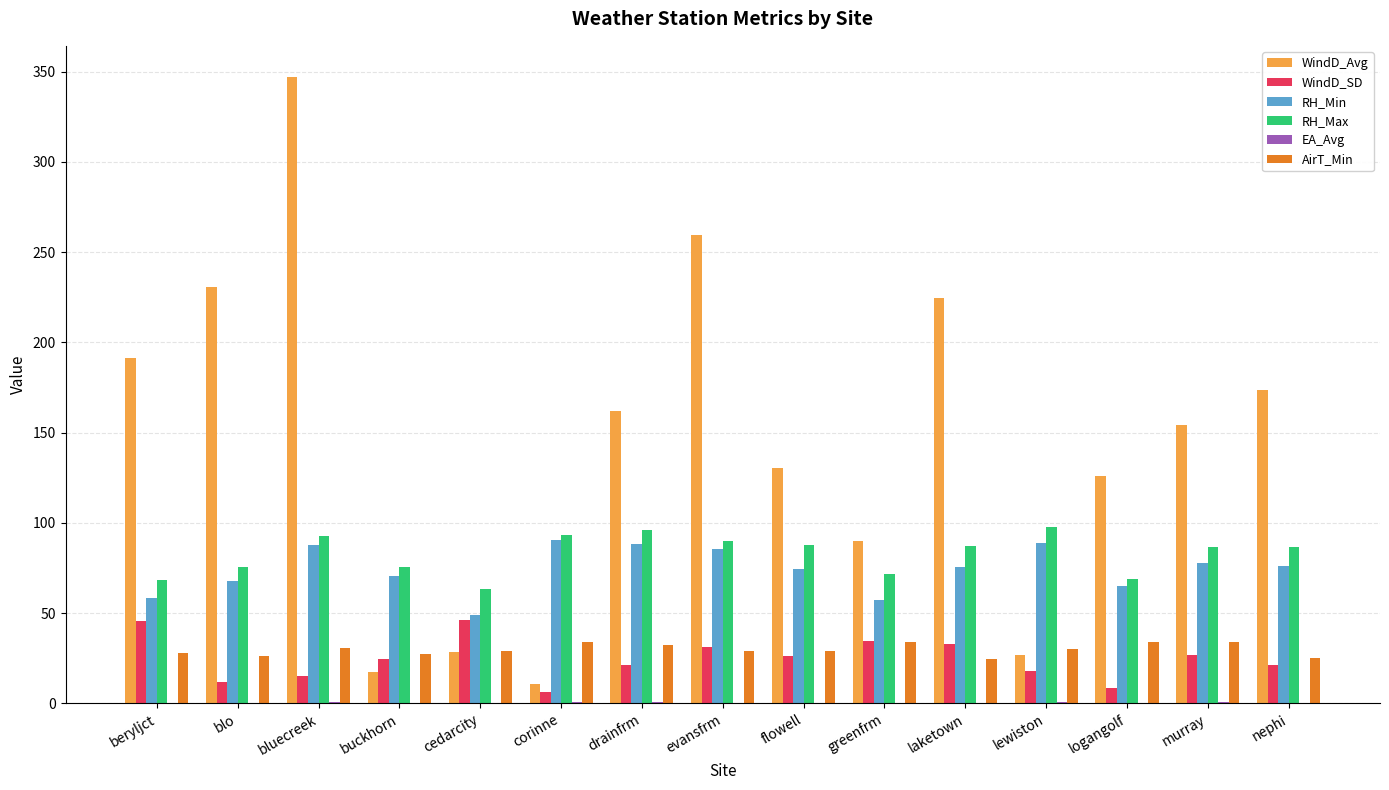

Count the number of categories in the chart.

15